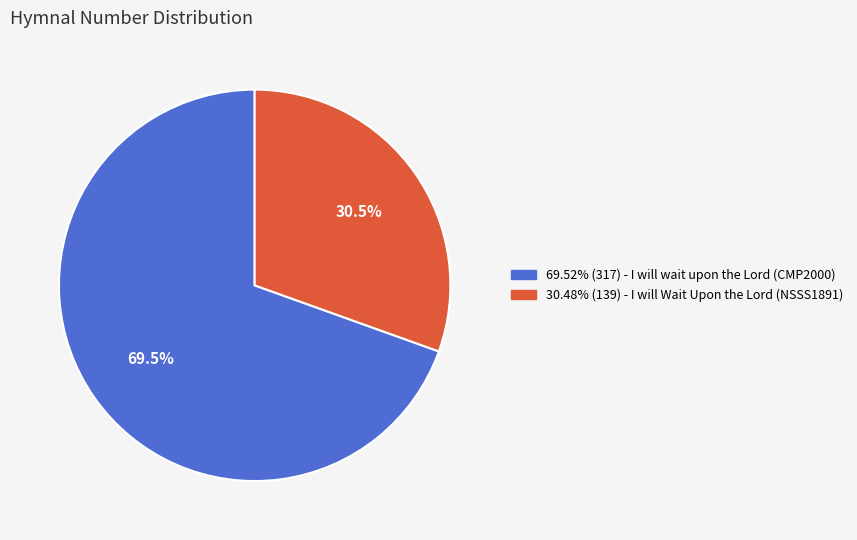

Is there a majority slice in this chart?

Yes